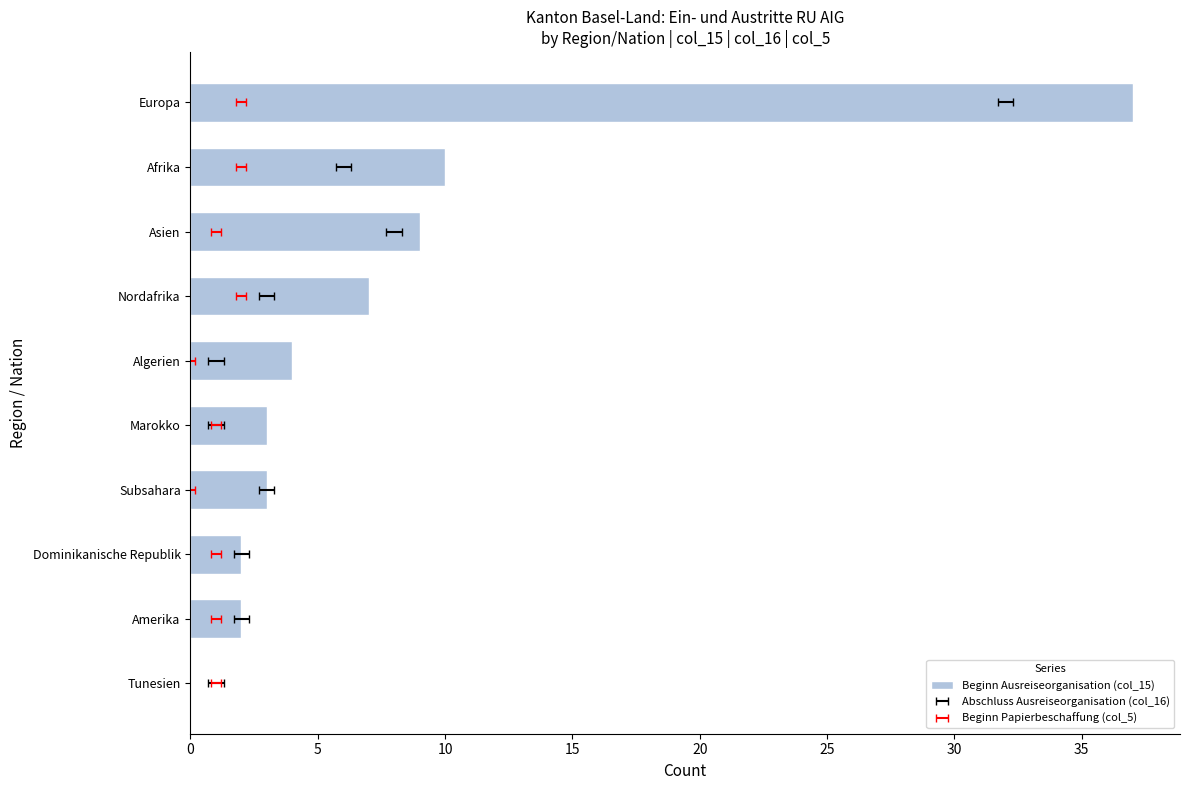

What is the average value?

8